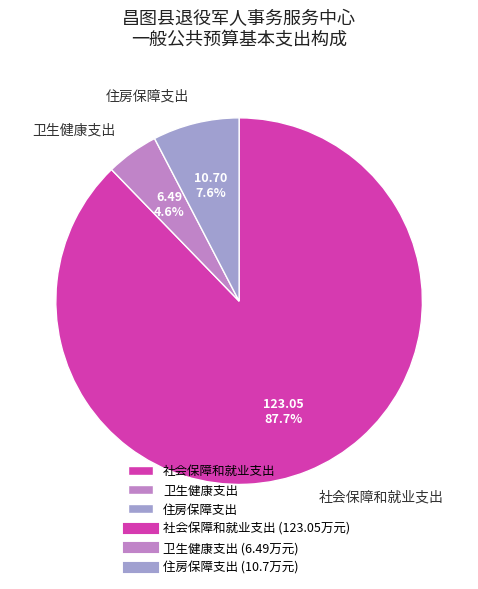

True or false: 住房保障支出 accounts for 19% of the total.

False